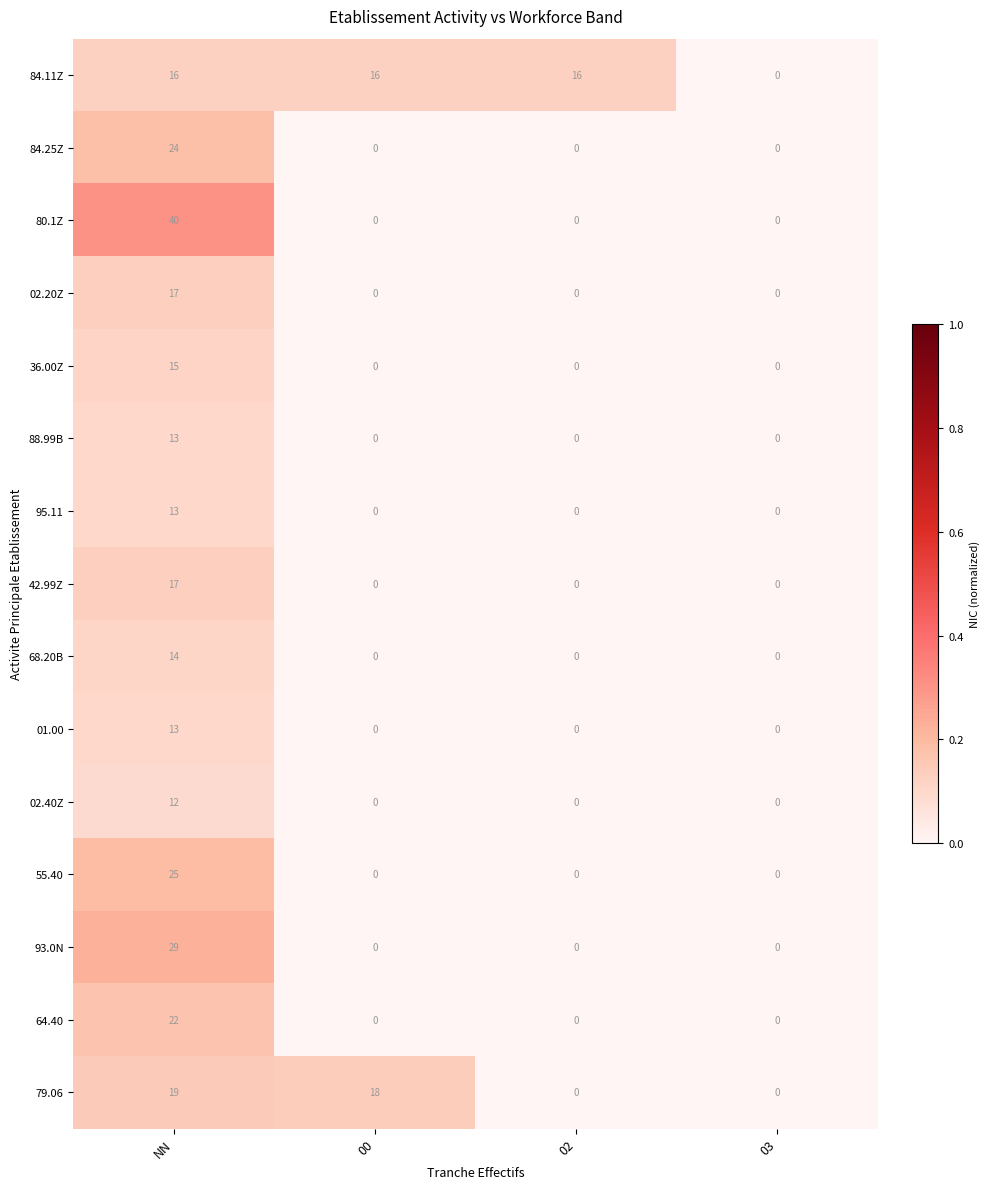

What is the sum of all 02.40Z values?

12